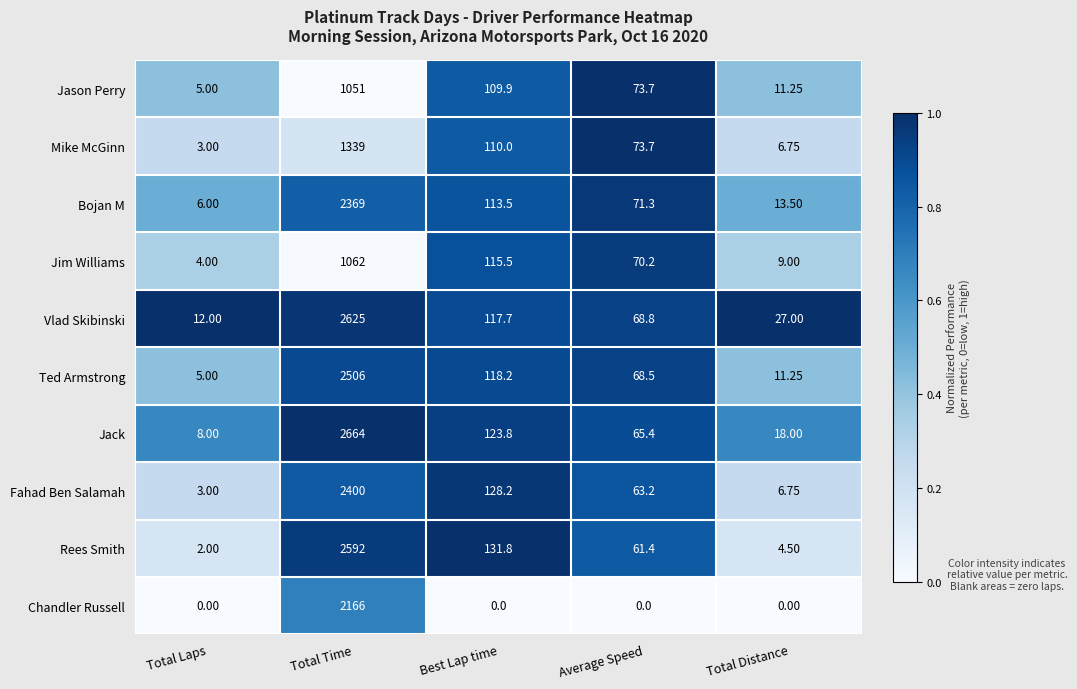

List the series in order of their peak value, highest first.

Jack, Vlad Skibinski, Rees Smith, Ted Armstrong, Fahad Ben Salamah, Bojan M, Chandler Russell, Mike McGinn, Jim Williams, Jason Perry